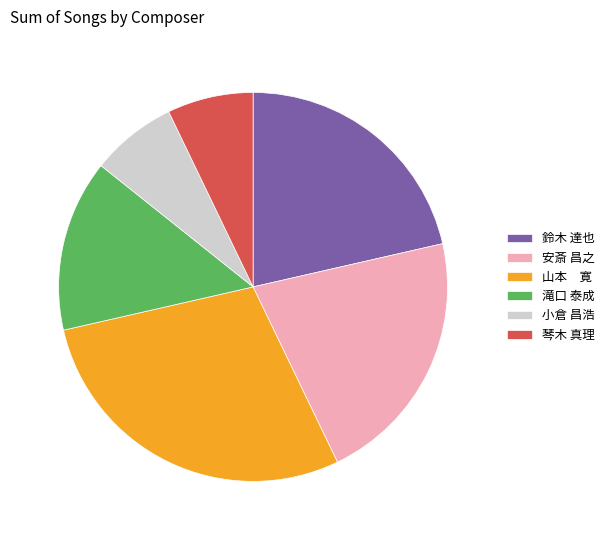

Combined, do 滝口 泰成 and 琴木 真理 account for over 50%?

No